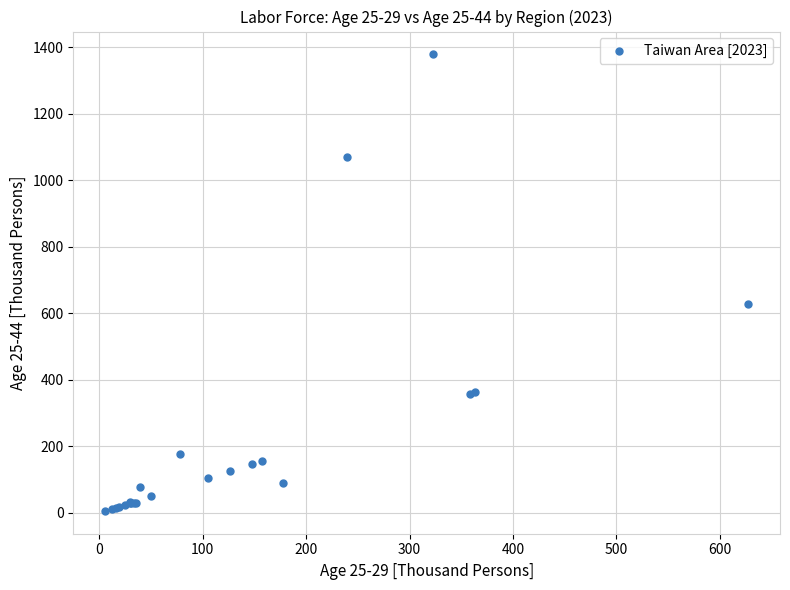

What Y value in the scatter plot is closest to 692?

627